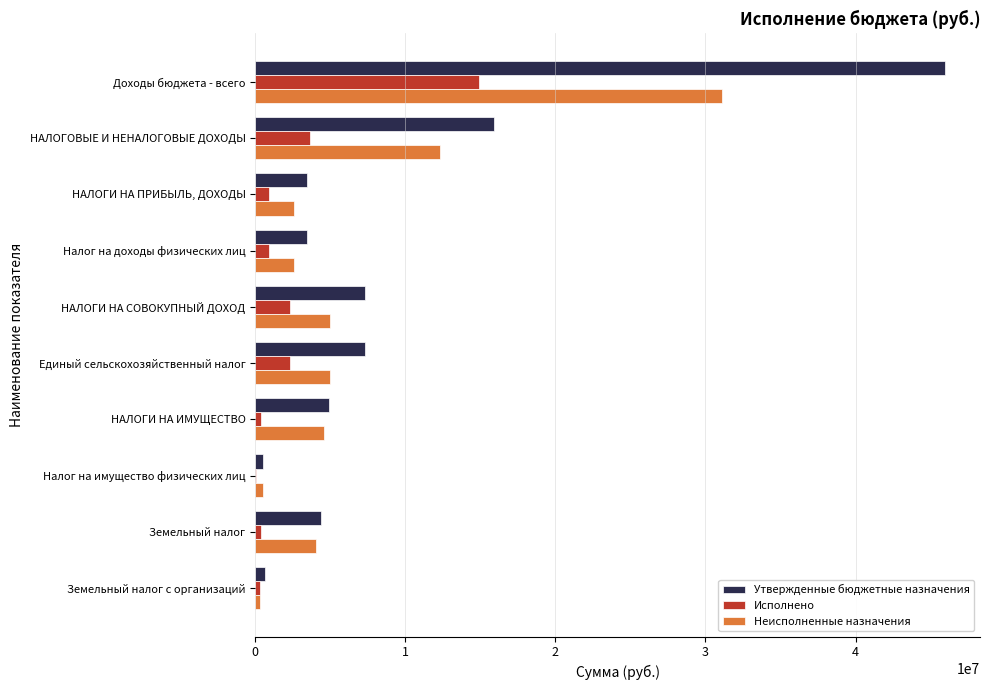

At which label is Утвержденные бюджетные назначения closest to 23268350?

НАЛОГОВЫЕ И НЕНАЛОГОВЫЕ ДОХОДЫ